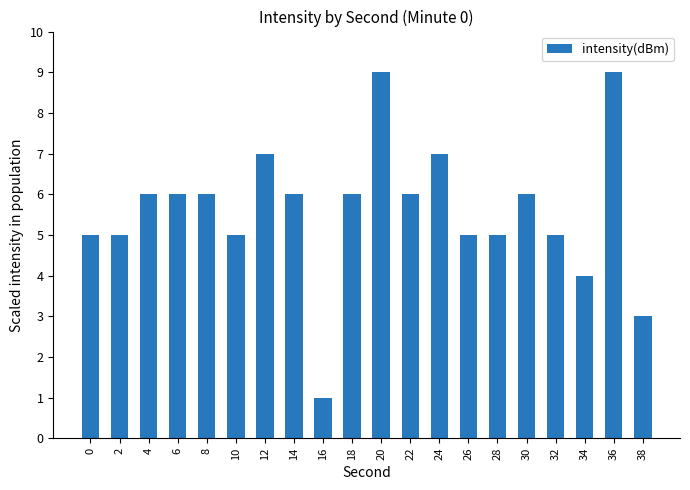

How many categories are shown in the chart?

20